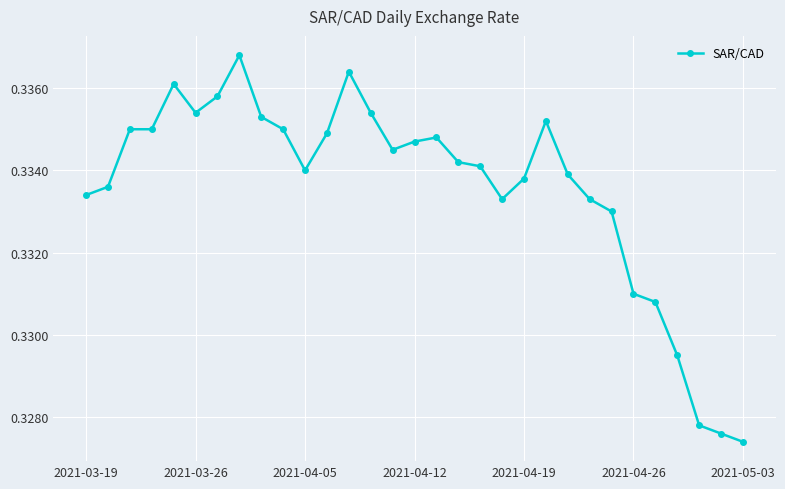

Count the values in the range 0 to 1.

31